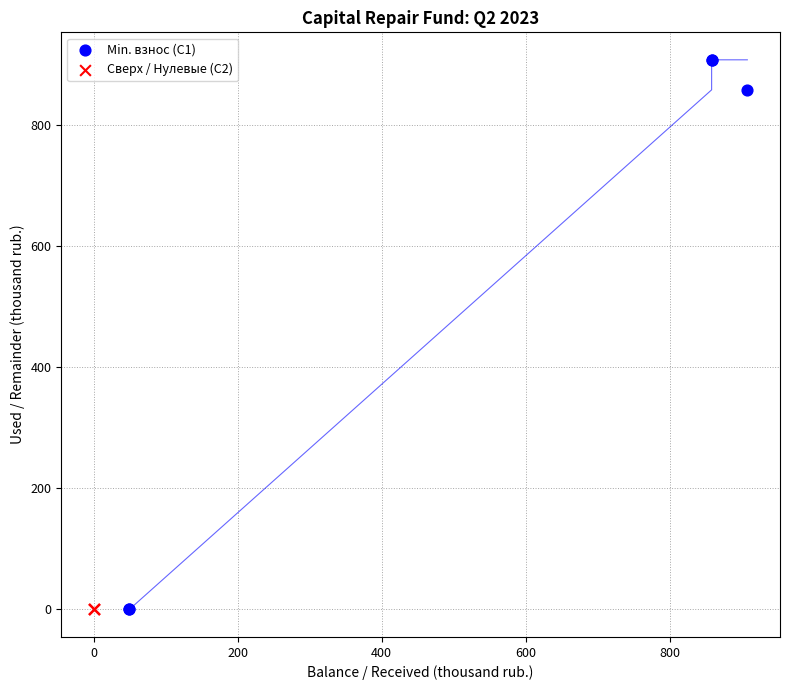

What are all the series names shown in the legend?

Min. взнос (C1), Сверх / Нулевые (C2)